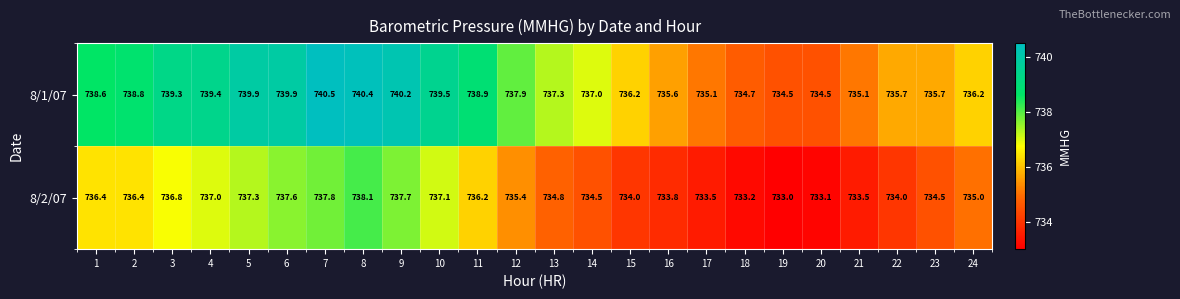

Rank the series by their average value, from lowest to highest.

8/2/07, 8/1/07